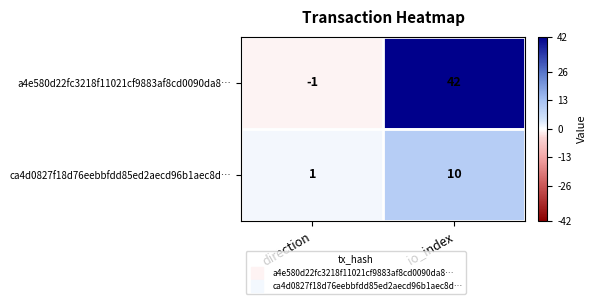

What is the difference between the a4e580d22fc3218f11021cf9883af8cd0090da8… values at direction and io_index?

43